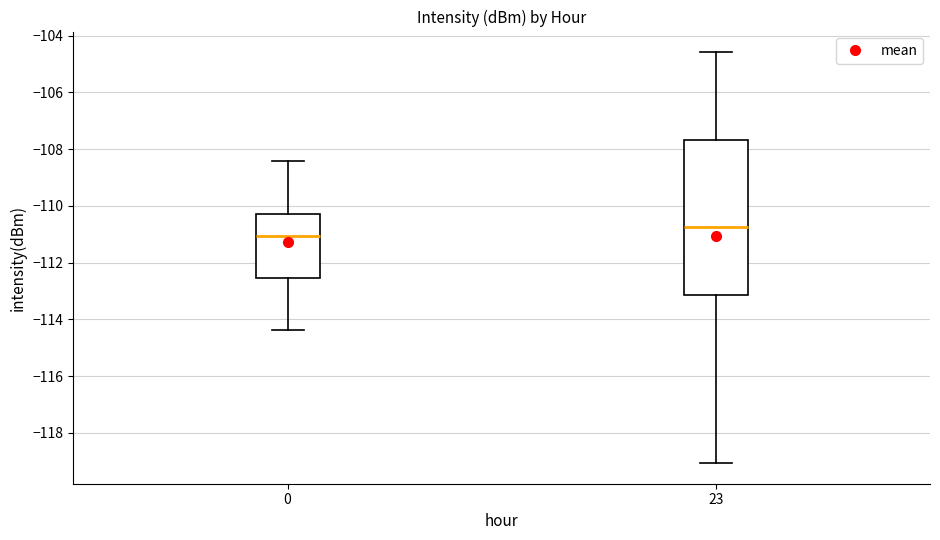

Where does the upper whisker of the box at x = 0 end on the y-axis? The values are not printed on the chart, so give them approximately, as read against the axis.

-108.4